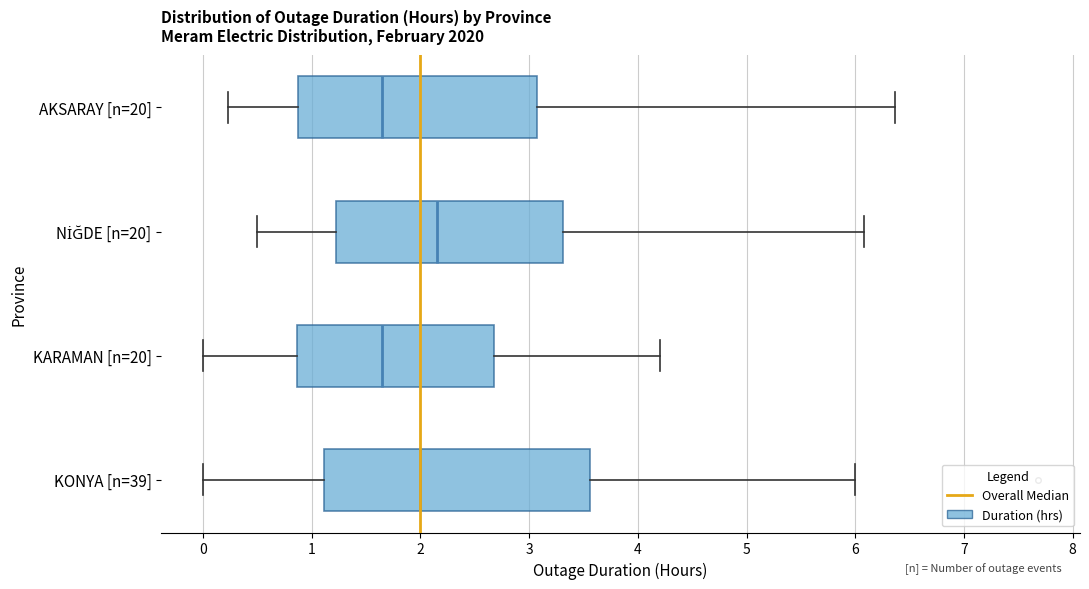

Where is the left edge of the box for AKSARAY [n=20] on the x-axis? The values are not printed on the chart, so give them approximately, as read against the axis.

0.9